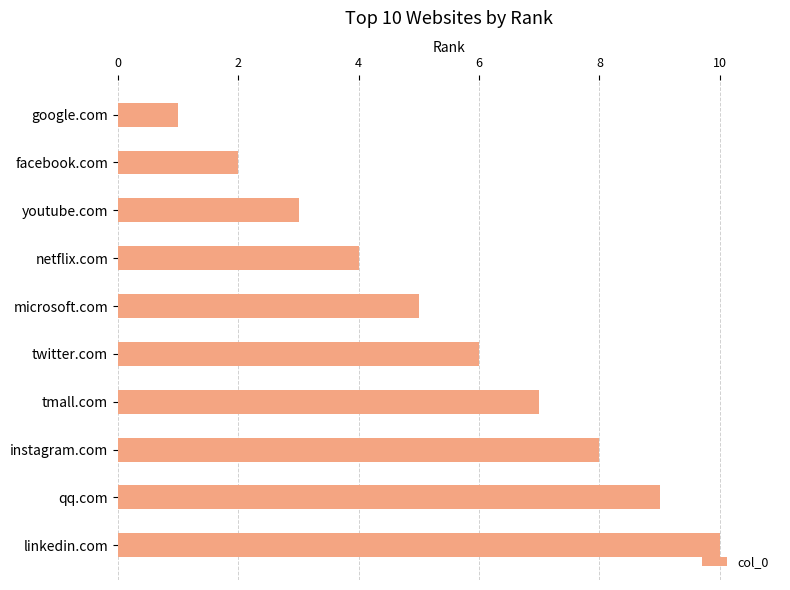

Is it true that the value at instagram.com is 12?

False